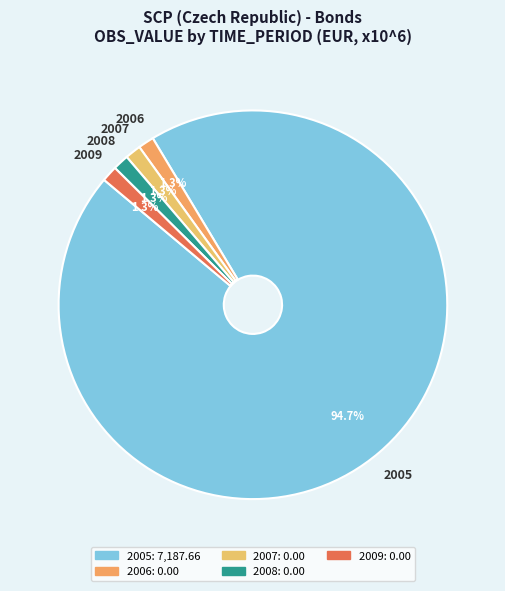

Which slice is the largest?

2005